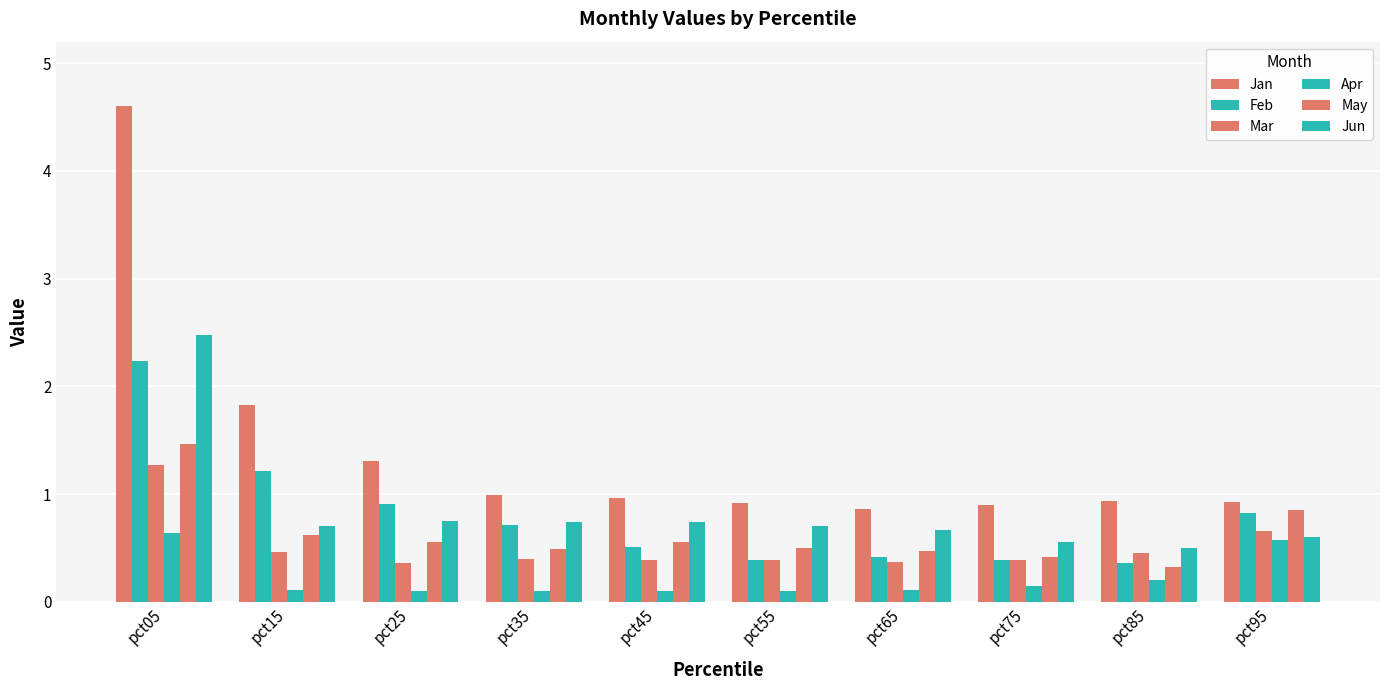

Are the bars grouped side by side (vs. stacked)?

Yes